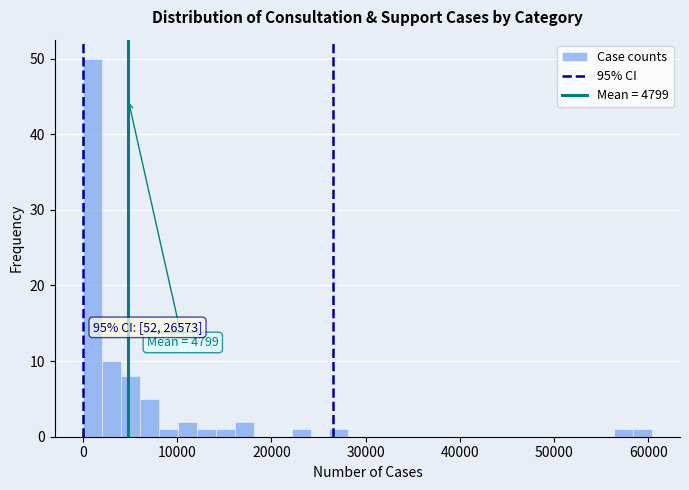

Read against the x-axis, roughly where is the centre of the tallest bar?

1000